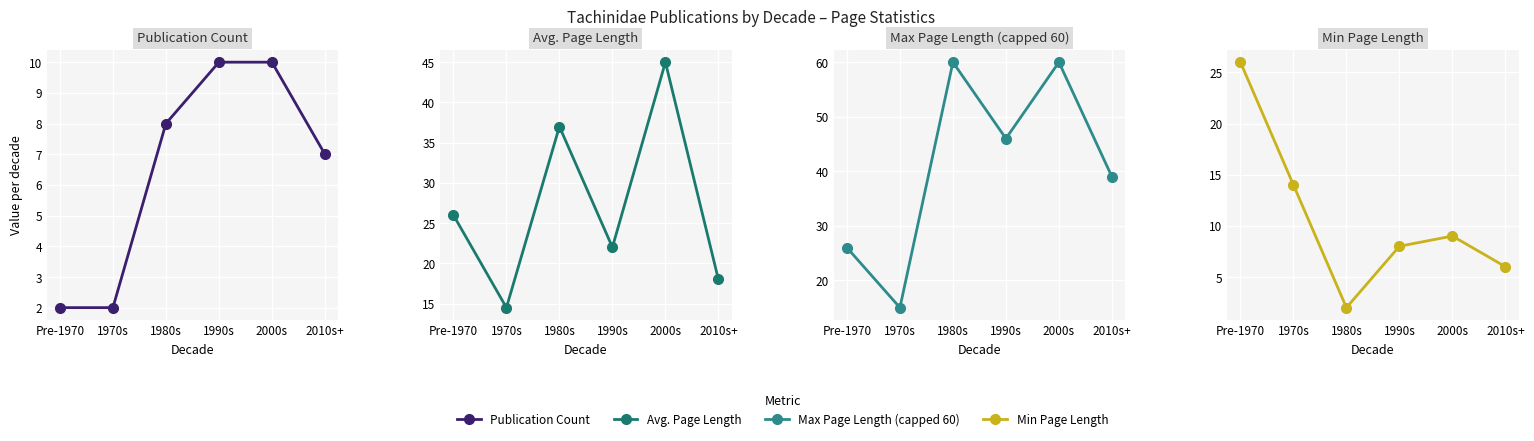

What is the label of the 1st point from the left?

Pre-1970